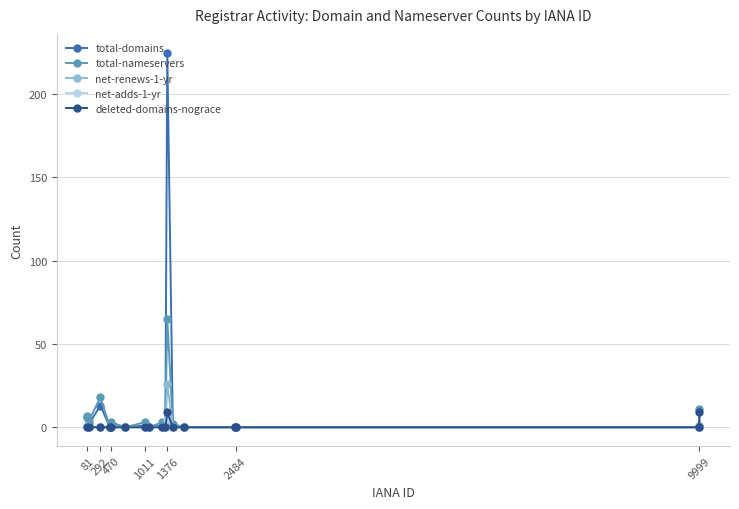

Which series has the largest range (max minus min)?

total-domains